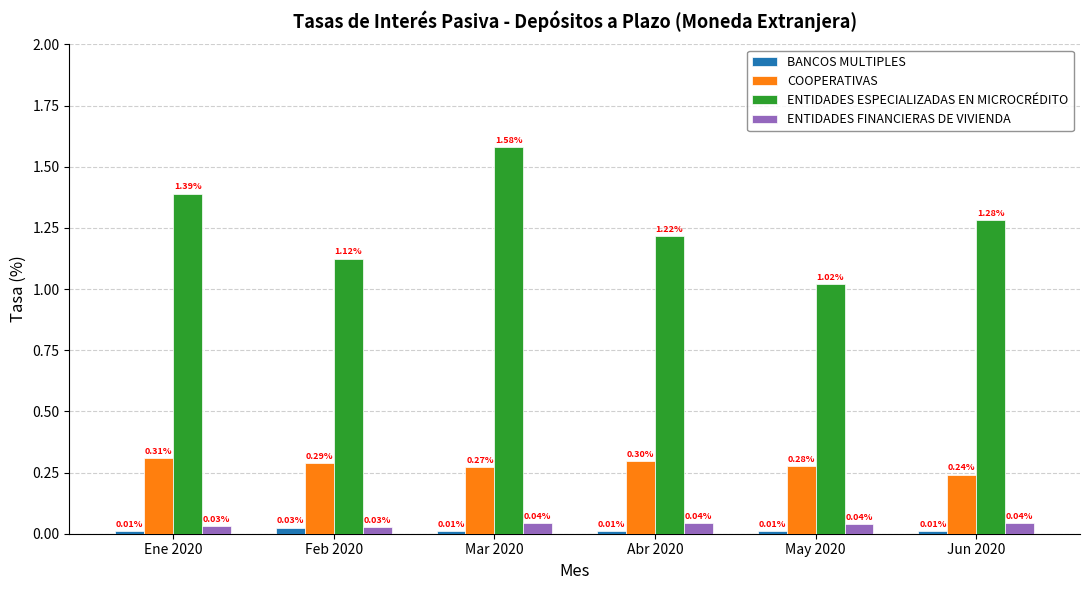

Rank the categories by COOPERATIVAS value from lowest to highest.

Jun 2020, Mar 2020, May 2020, Feb 2020, Abr 2020, Ene 2020